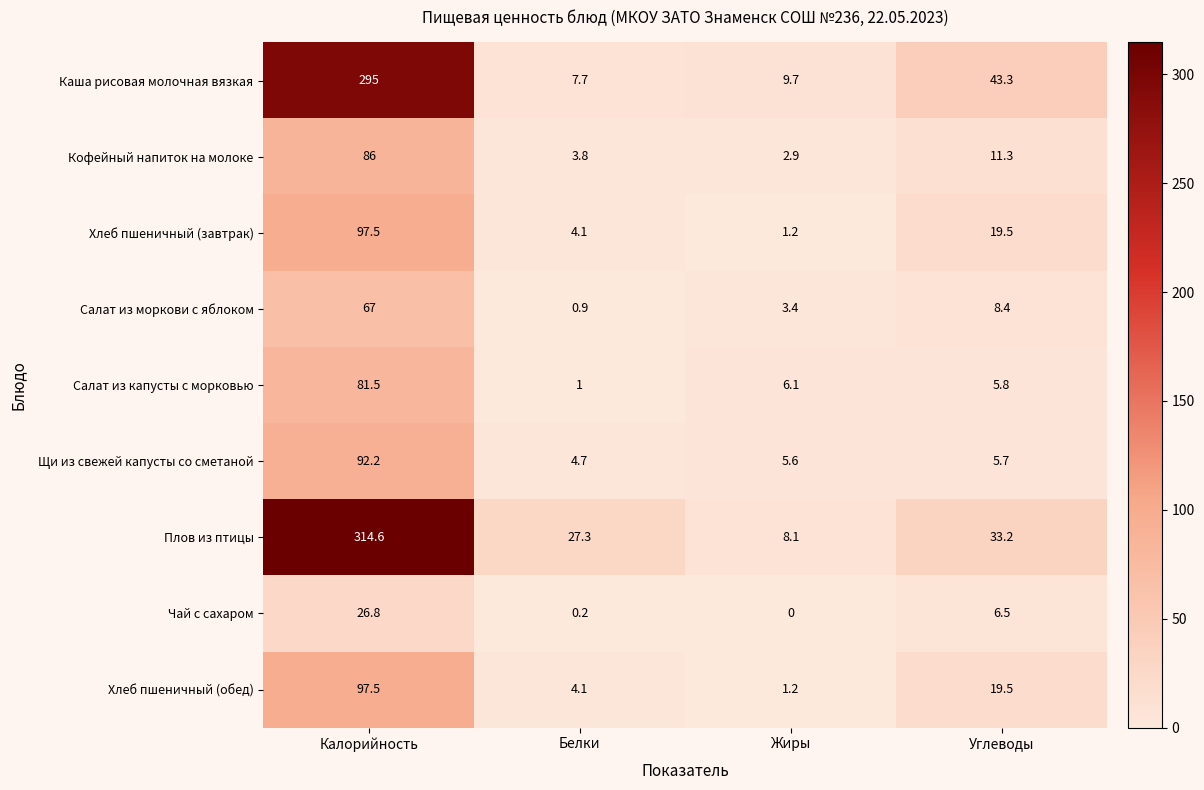

Is it true that Кофейный напиток на молоке equals 86.0 at Калорийность?

True